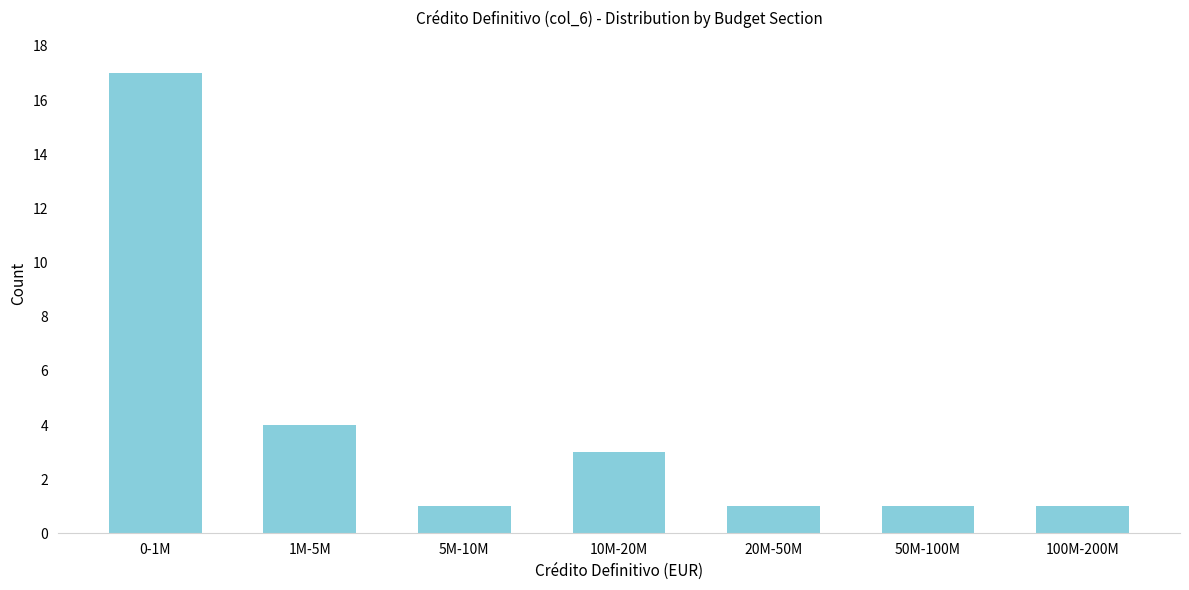

Reading left to right, transcribe all the data shown in this chart.

17	4	1	3	1	1	1